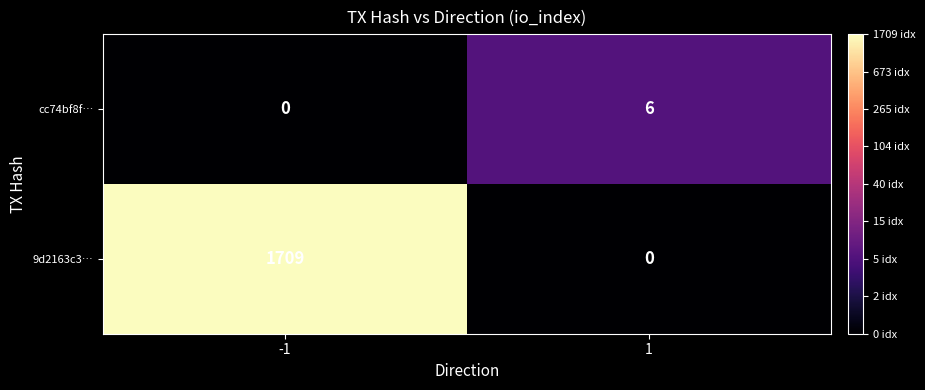

What is the difference between the highest and lowest values at -1?

1709